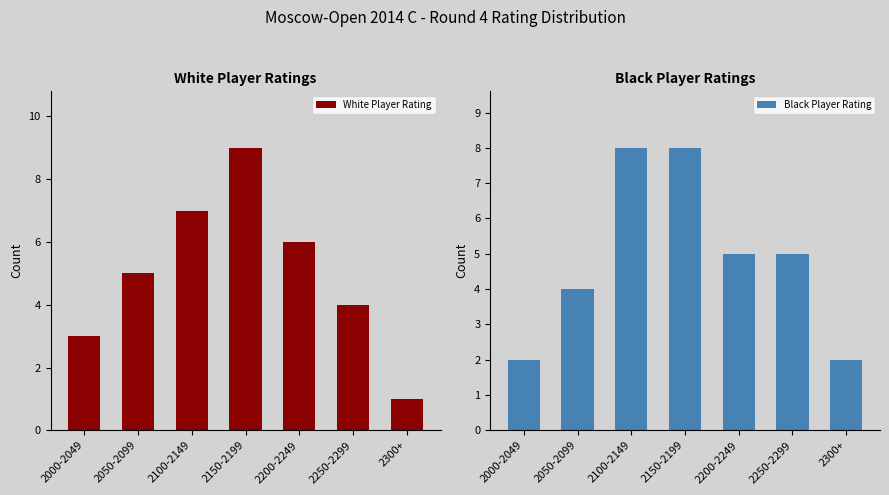

Are the bars grouped side by side (vs. stacked)?

Yes